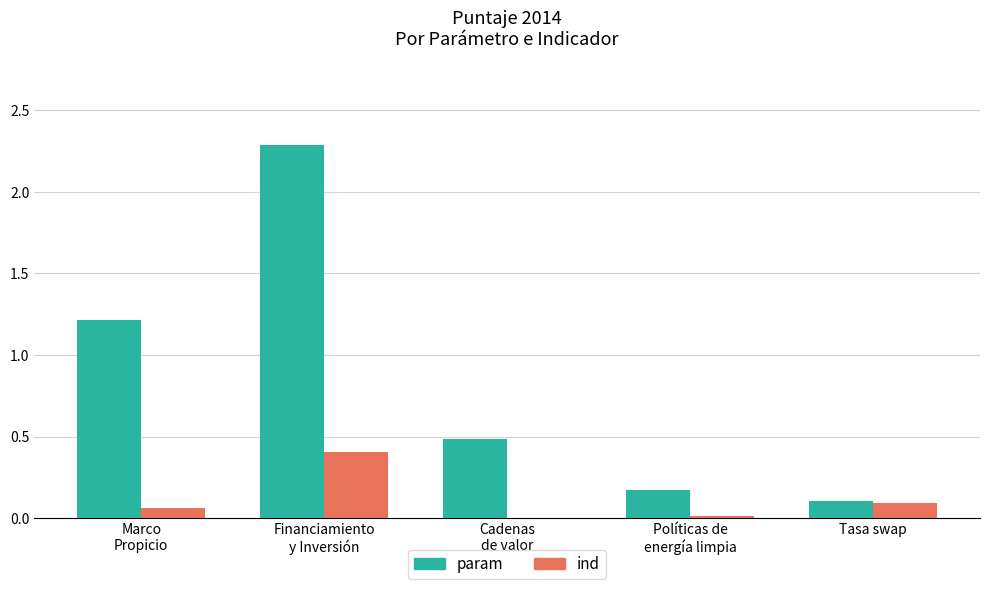

At which label is param closest to 1?

Marco
Propicio